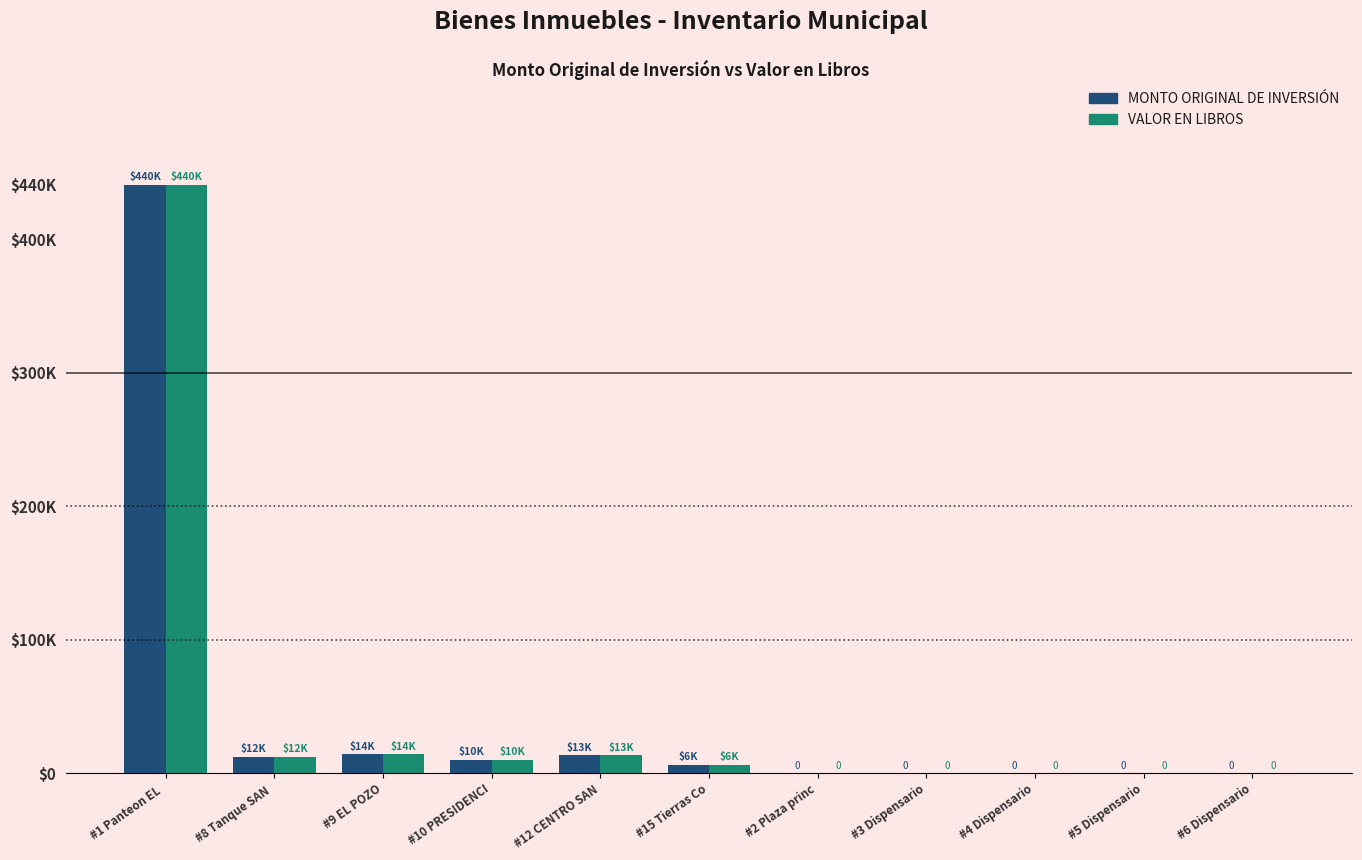

Which series has the largest range (max minus min)?

MONTO ORIGINAL DE INVERSIÓN